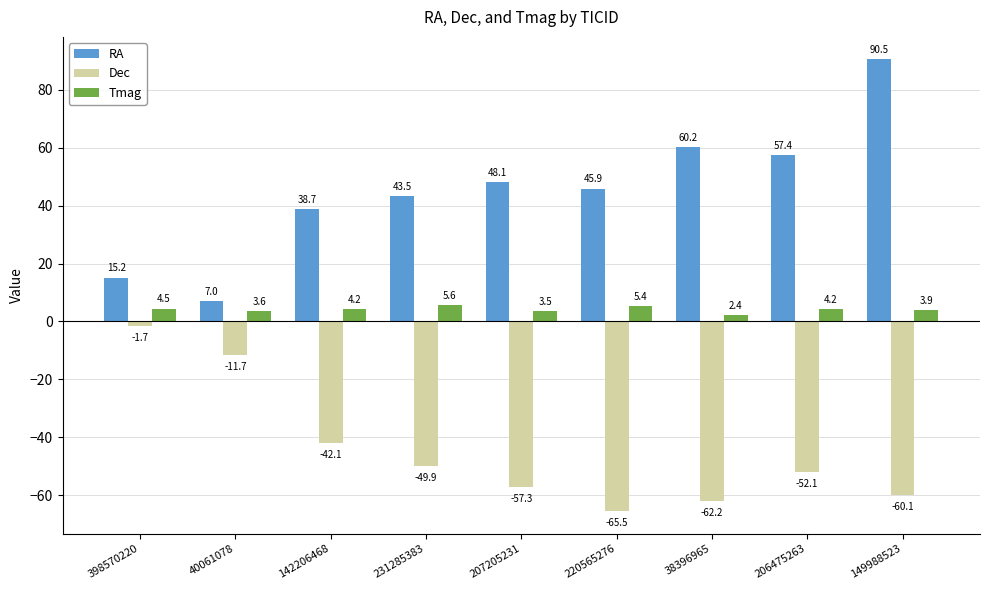

What is the value of the Dec bar at the 2nd from the left?

-11.7